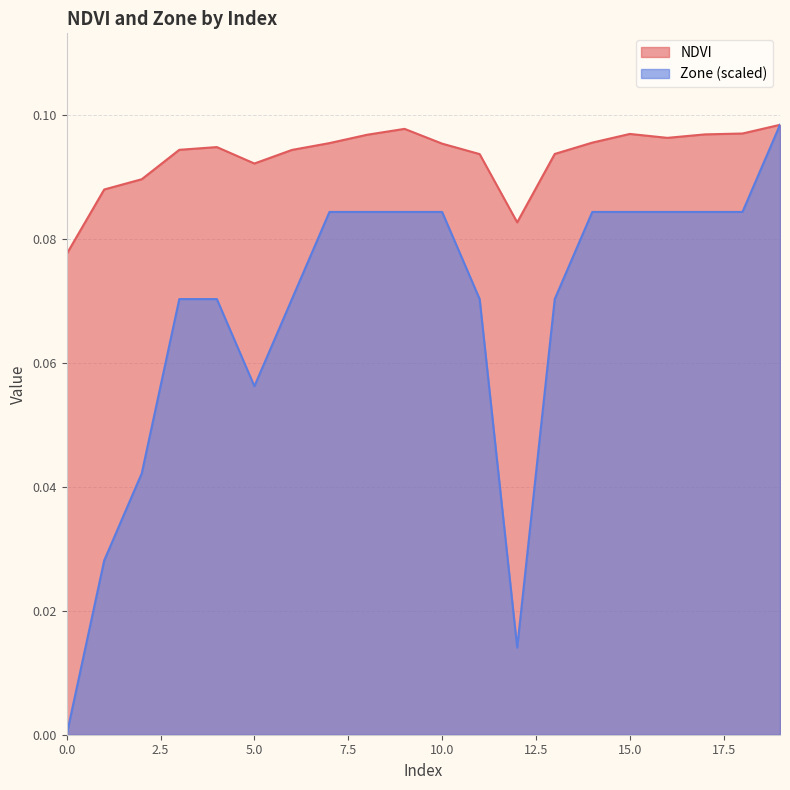

True or false: Zone has a value of 0.1 at 8.

False